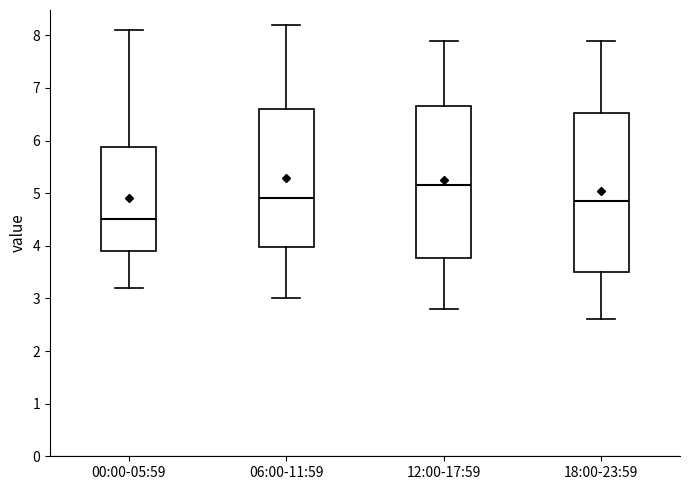

Reading left to right, transcribe this box plot: for each box, give where its median line is, the range the box spans, and where its two whiskers end, as read against the y-axis. The values are not printed on the chart, so give them approximately, as read against the axis.

00:00-05:59: median 4.5, box 3.9 to 5.9, whiskers 3.2 to 8.1
06:00-11:59: median 4.9, box 4.0 to 6.6, whiskers 3.0 to 8.2
12:00-17:59: median 5.2, box 3.8 to 6.7, whiskers 2.8 to 7.9
18:00-23:59: median 4.9, box 3.5 to 6.5, whiskers 2.6 to 7.9